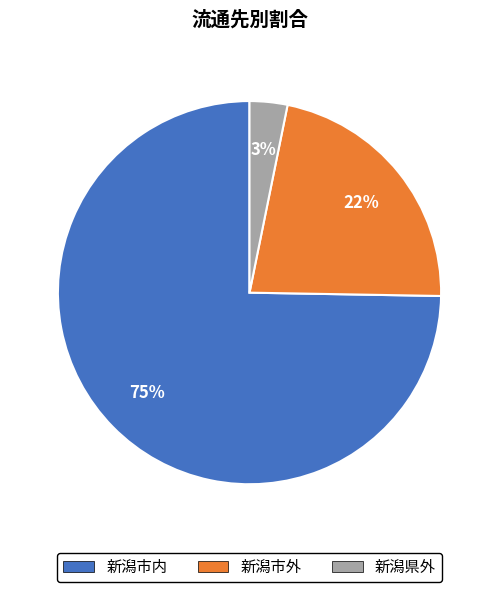

Combined, do 新潟市外 and 新潟市内 account for over 50%?

Yes